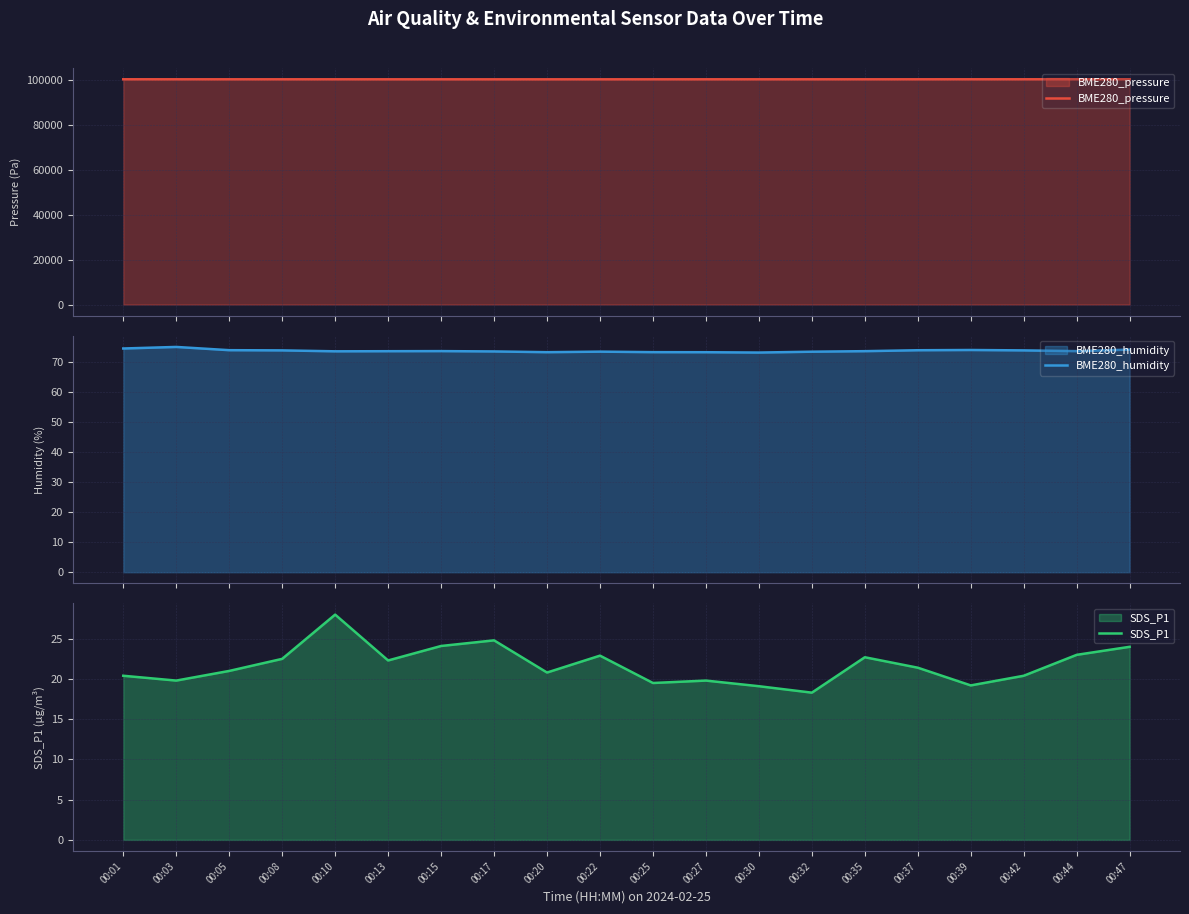

In BME280_humidity, how many points are lower than both neighbors (excluding endpoints)?

4